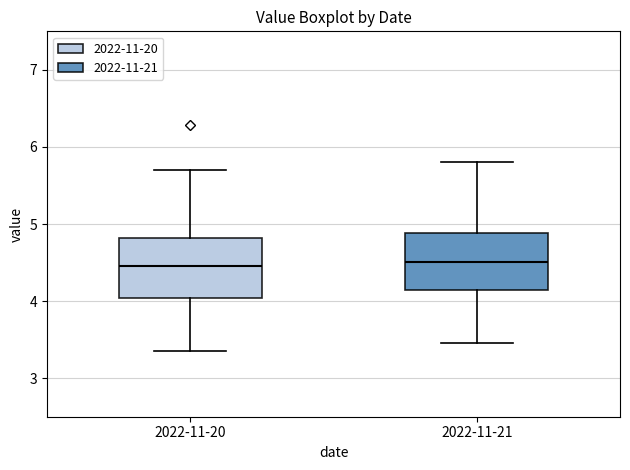

Reading left to right, read every box against the y-axis: the position of its median line, the range the box covers, and the ends of its whiskers. The values are not printed on the chart, so give them approximately, as read against the axis.

2022-11-20: median 4.5, box 4.0 to 4.8, whiskers 3.4 to 5.7
2022-11-21: median 4.5, box 4.2 to 4.9, whiskers 3.5 to 5.8